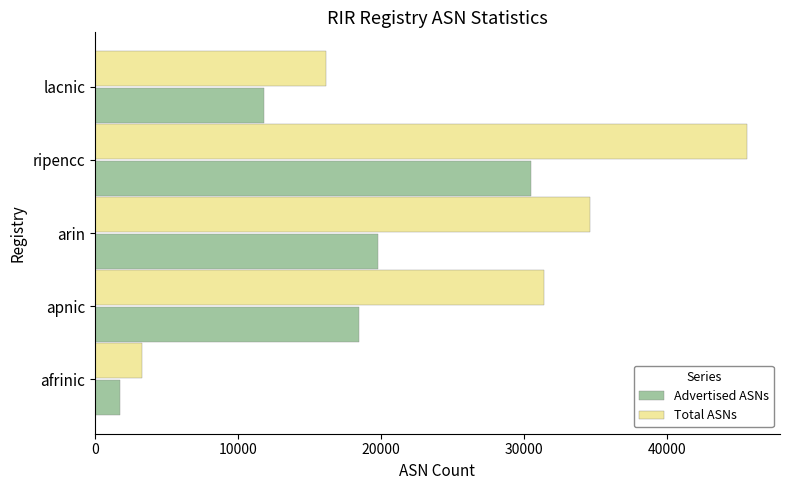

What are all the series names shown in the legend?

Advertised ASNs, Total ASNs